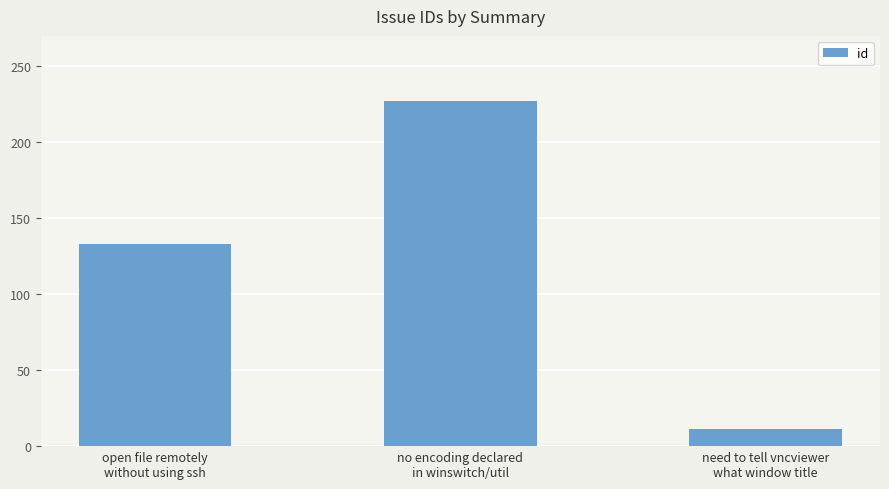

What value does the data have at no encoding declared
in winswitch/util, to the nearest 50?

250